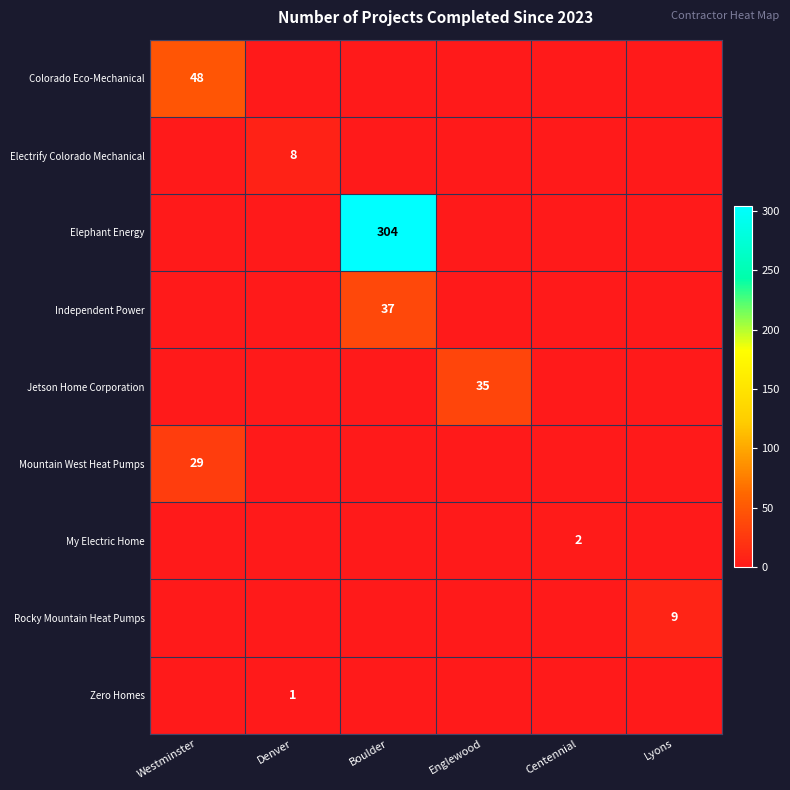

At which label does Colorado Eco-Mechanical reach its minimum?

Denver